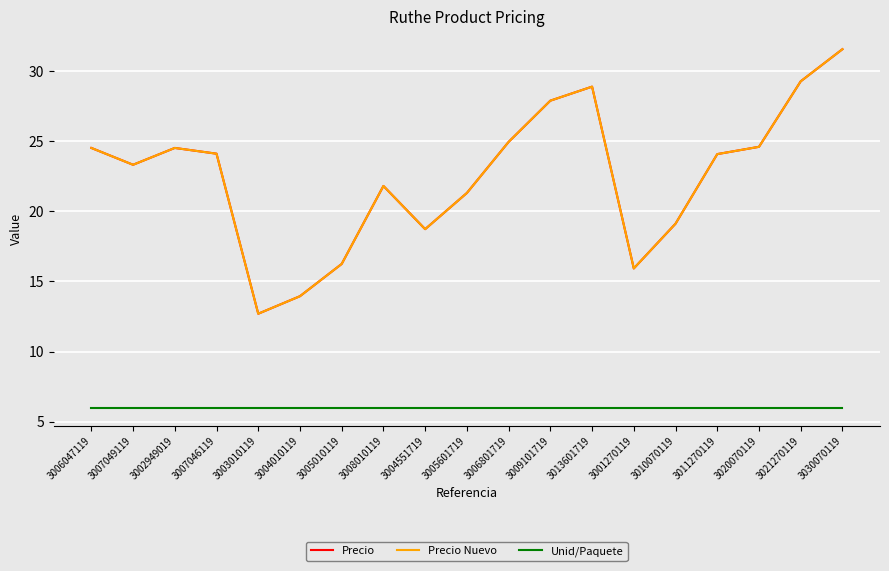

Reading left to right, what are all the values shown in this chart?

Precio: 3006047119=24.5	3007049119=23.3	3002949019=24.5	3007046119=24.1	3003010119=12.7	3004010119=13.9	3005010119=16.2	3008010119=21.8	3004551719=18.7	3005601719=21.3	3006801719=24.9	3009101719=27.9	3013601719=28.9	3001270119=15.9	3010070119=19.1	3011270119=24.1	3020070119=24.6	3021270119=29.3	3030070119=31.6
Precio Nuevo: 3006047119=24.5	3007049119=23.3	3002949019=24.5	3007046119=24.1	3003010119=12.7	3004010119=13.9	3005010119=16.2	3008010119=21.8	3004551719=18.7	3005601719=21.3	3006801719=24.9	3009101719=27.9	3013601719=28.9	3001270119=15.9	3010070119=19.1	3011270119=24.1	3020070119=24.6	3021270119=29.3	3030070119=31.6
Unid/Paquete: 3006047119=6.0	3007049119=6.0	3002949019=6.0	3007046119=6.0	3003010119=6.0	3004010119=6.0	3005010119=6.0	3008010119=6.0	3004551719=6.0	3005601719=6.0	3006801719=6.0	3009101719=6.0	3013601719=6.0	3001270119=6.0	3010070119=6.0	3011270119=6.0	3020070119=6.0	3021270119=6.0	3030070119=6.0